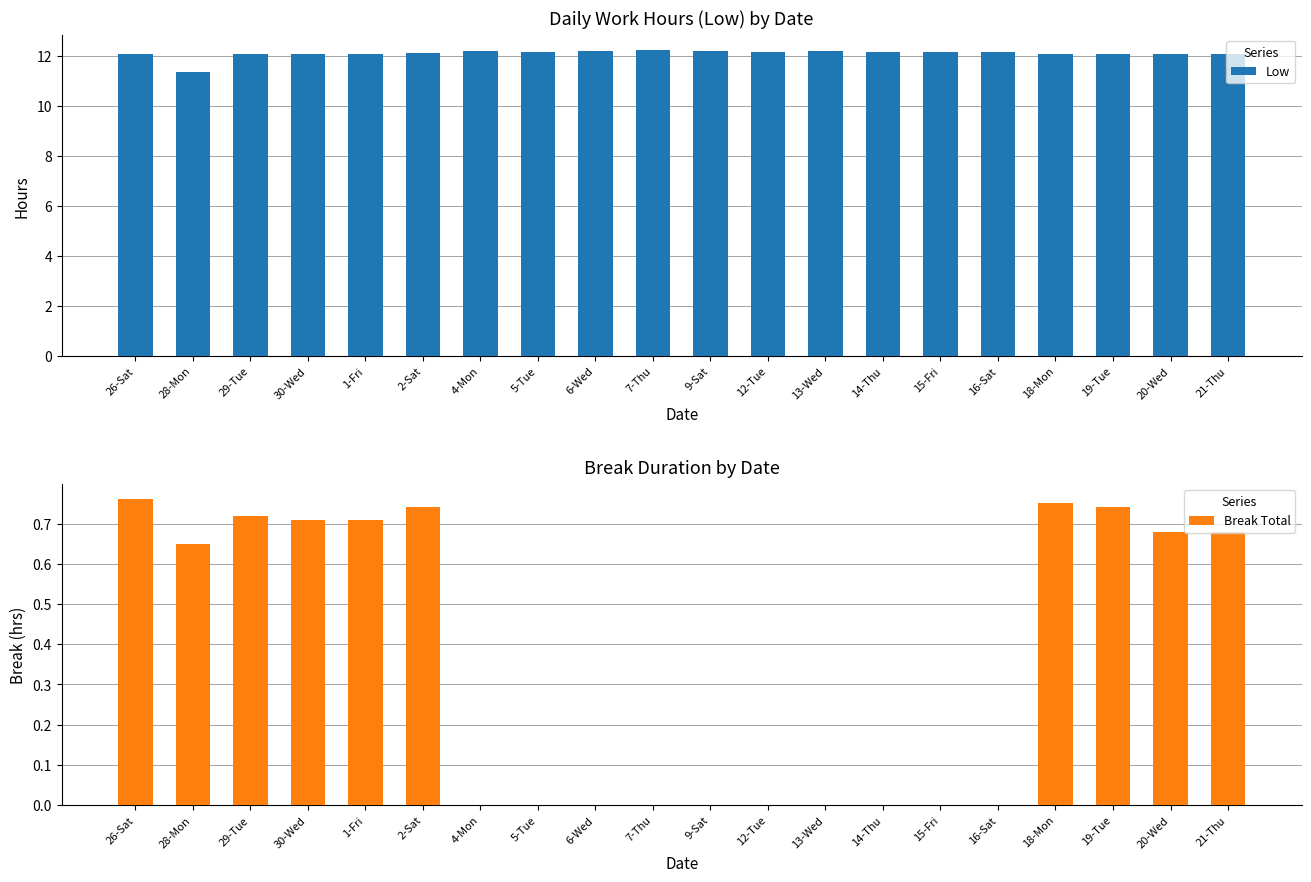

What value does the Low series have at 21-Thu?

12.1